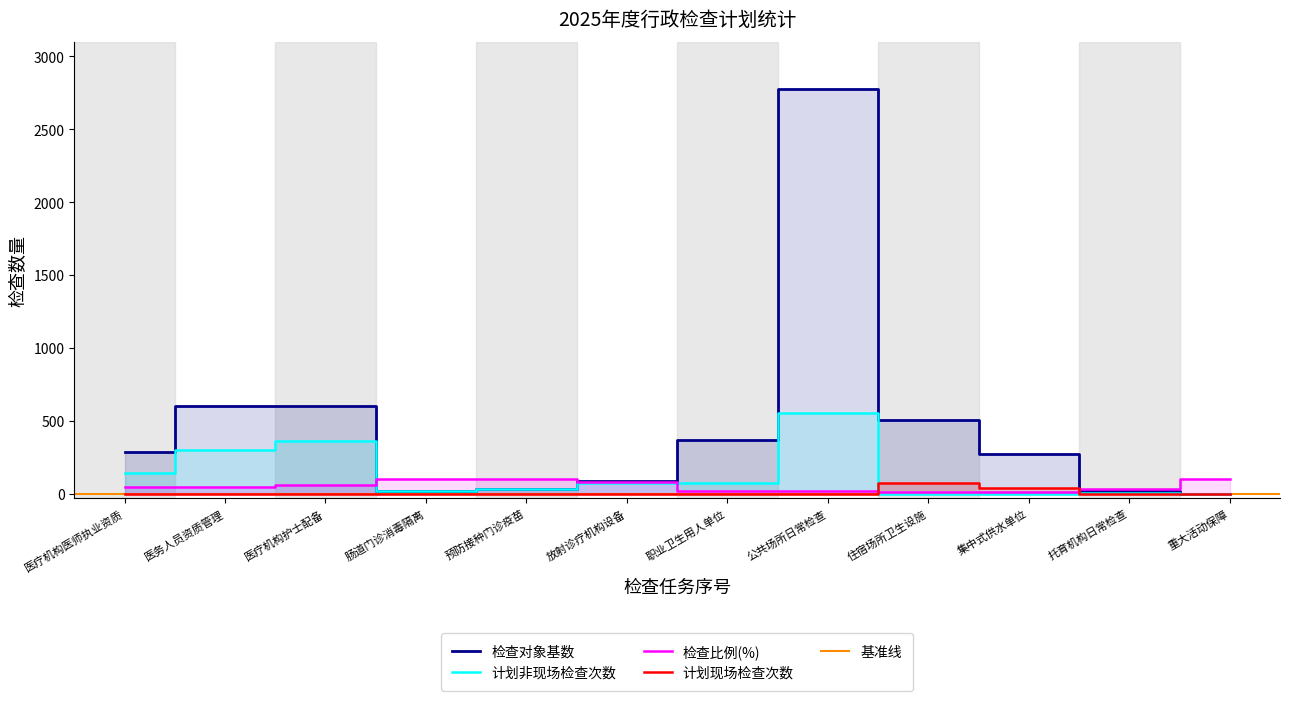

What is the sum of the 计划非现场检查次数 values at 公共场所日常检查 and 放射诊疗机构设备?

628